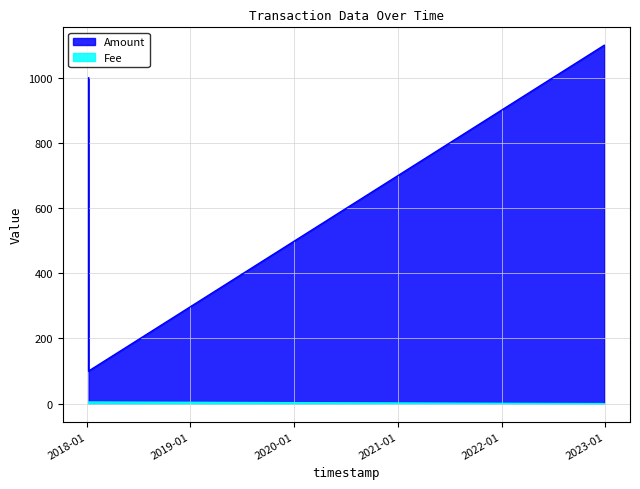

How many distinct data groups are displayed?

2